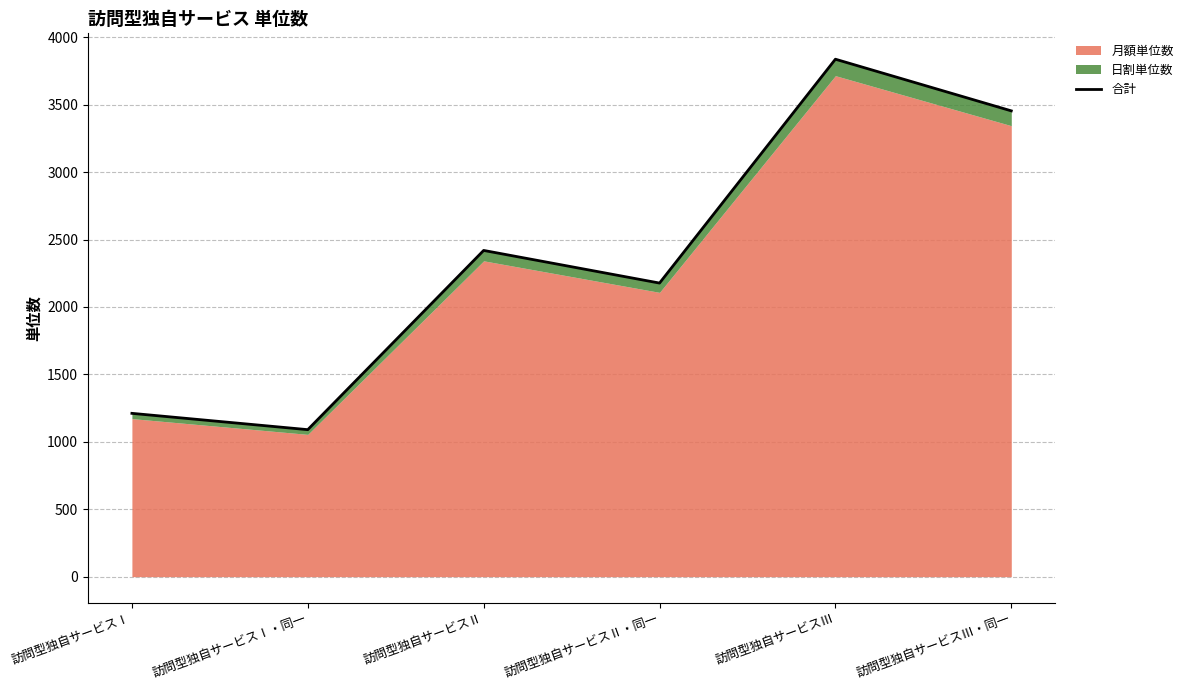

What is the change in value from 訪問型独自サービスⅠ to 訪問型独自サービスⅡ・同一?

+966